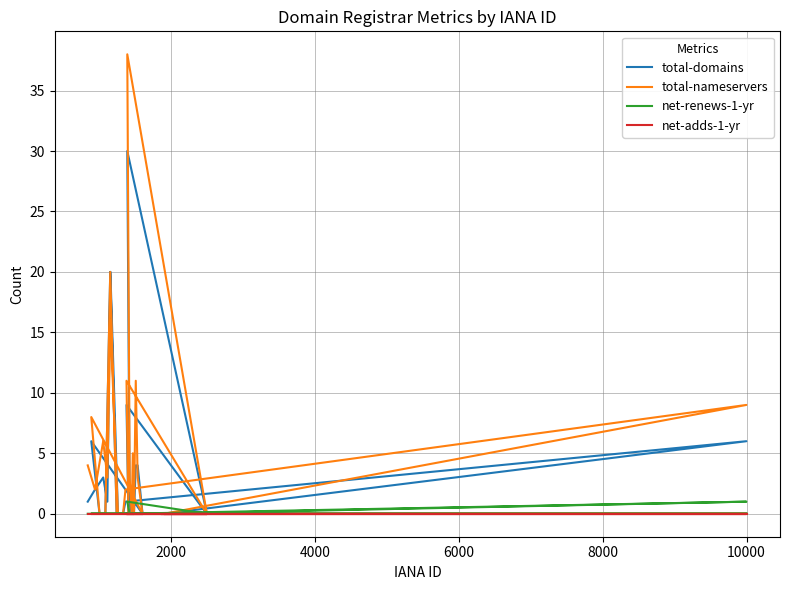

What is the difference between the maximum and second lowest values in the total-nameservers series?

38